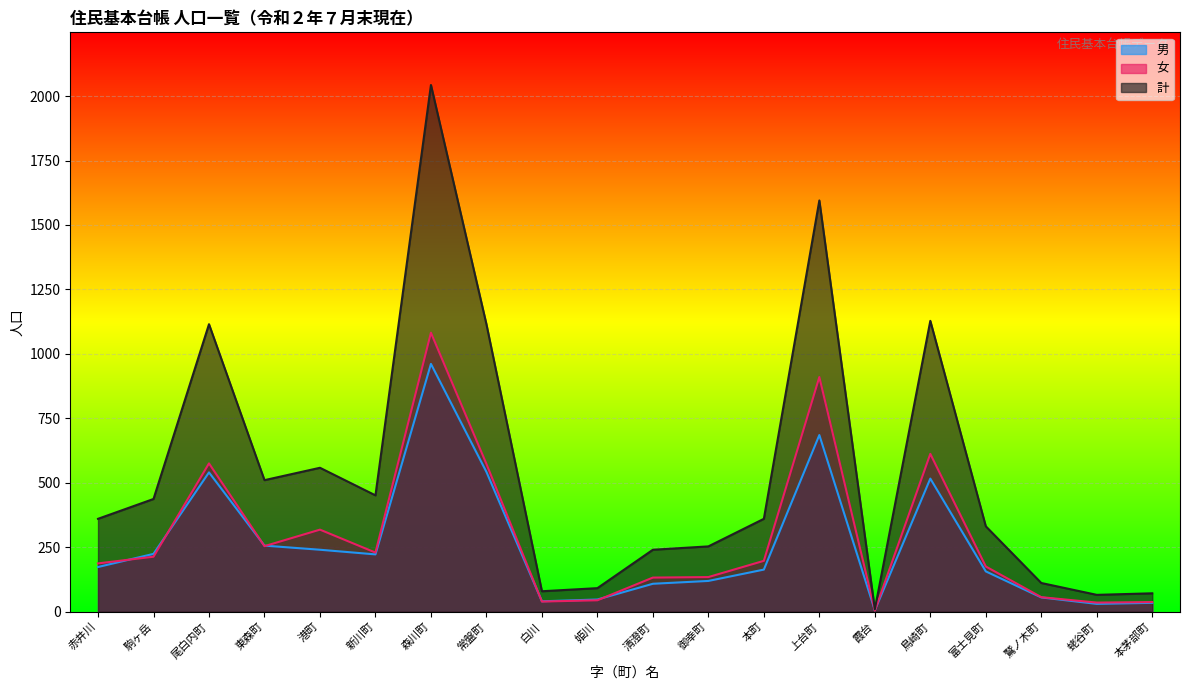

Rank the series at 霞台 from lowest to highest value.

女, 男, 計